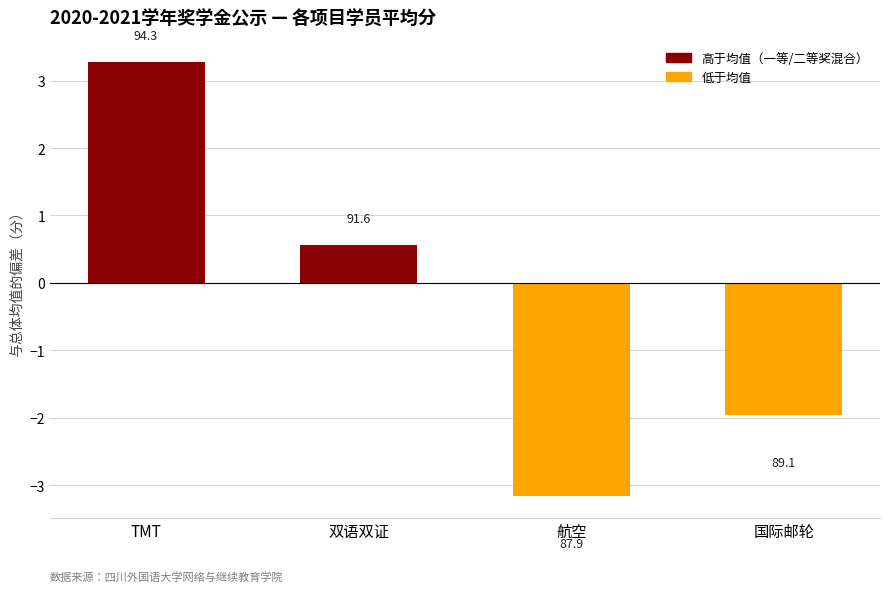

Reading left to right, what are all the values shown in this chart?

3.3	0.6	-3.2	-2.0